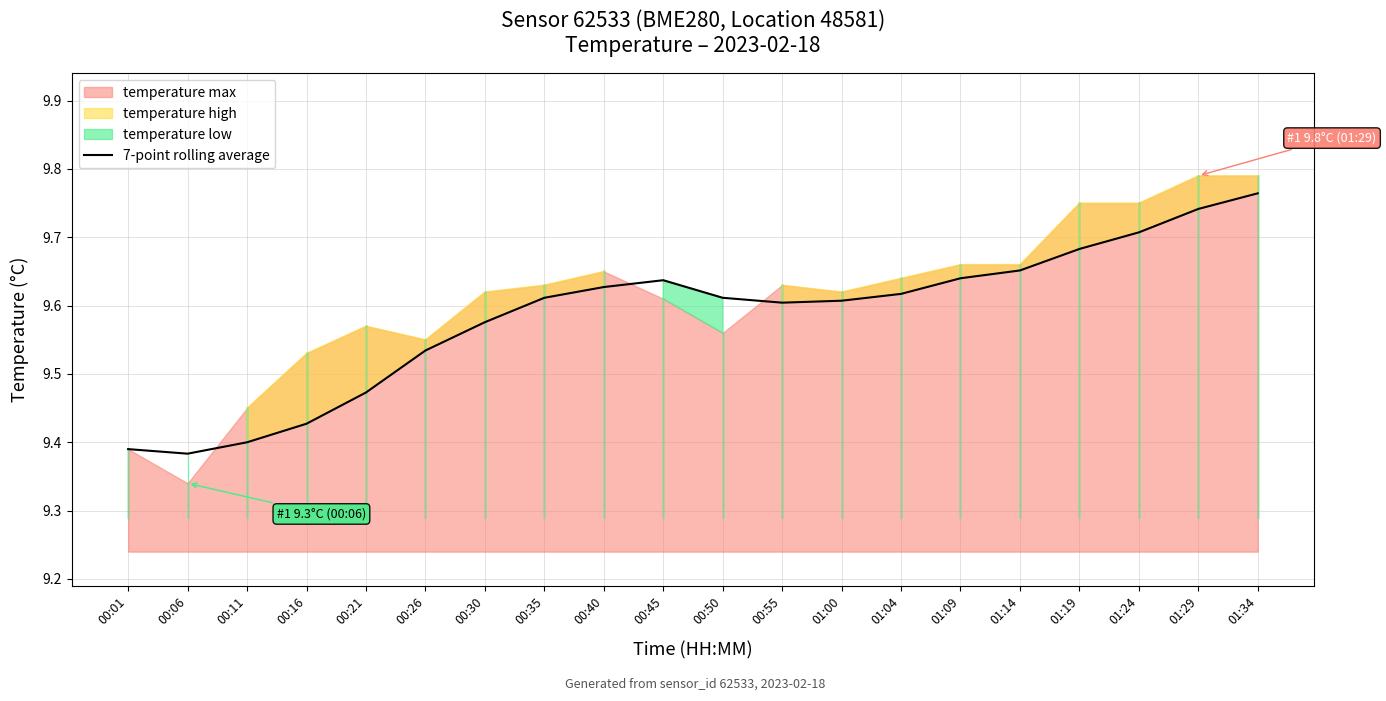

Where is the first local minimum?

00:06